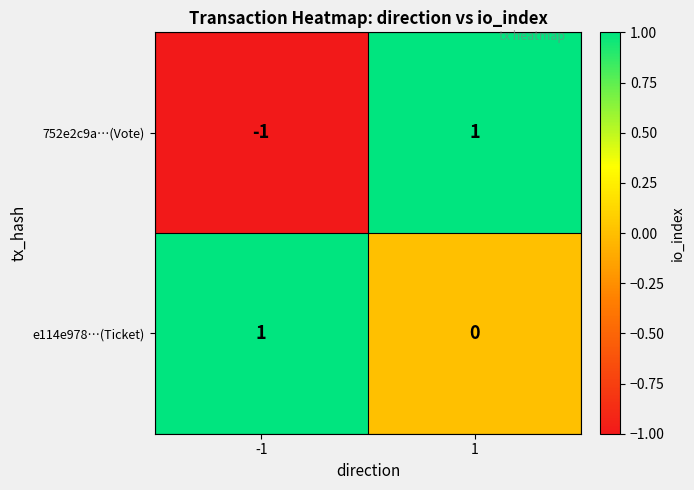

True or false: 752e2c9a…(Vote) has a value of 0 at -1.

False